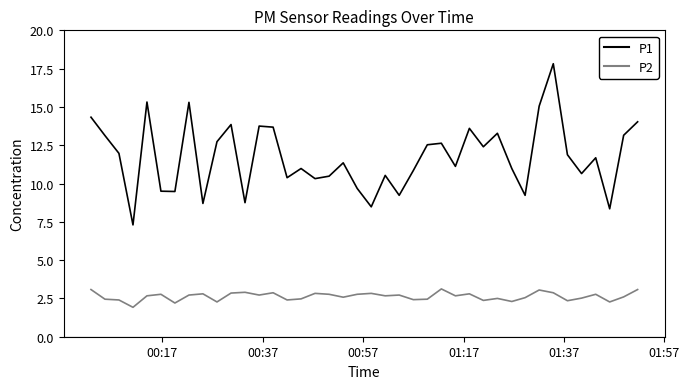

True or false: P2 has more than 1 interior local peaks.

True